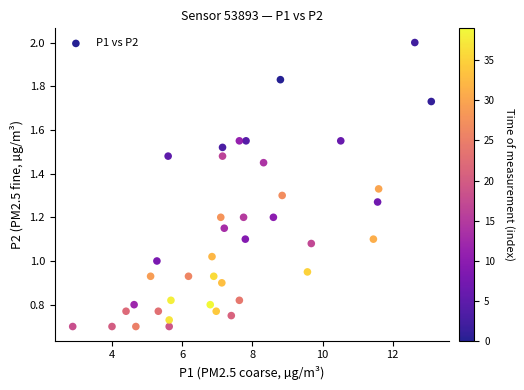

What is the range of X values (max minus min)?

10.2